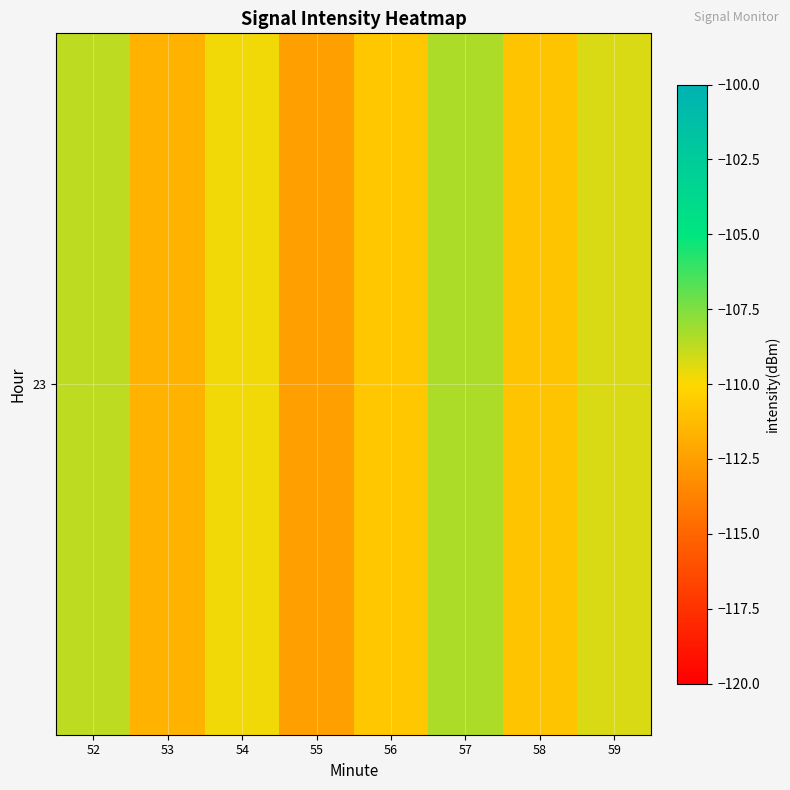

Count the number of categories in the chart.

8